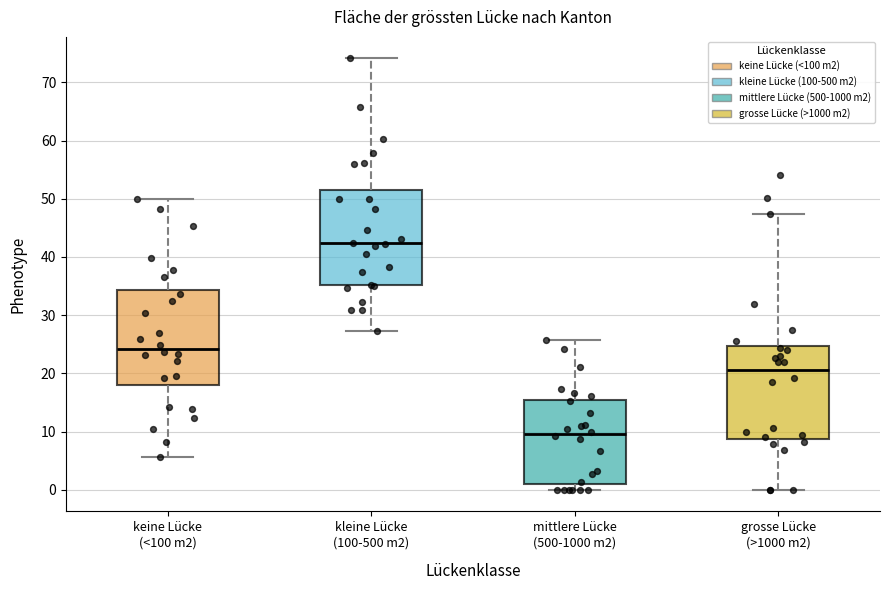

Which box has the highest median line?

kleine Lücke (100-500 m2)